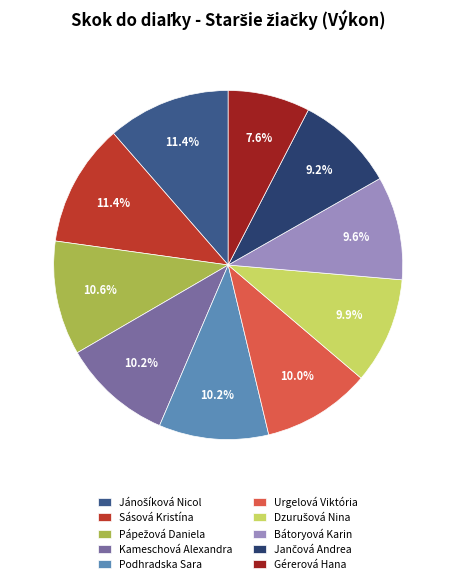

Which category has the smallest portion of the pie?

Gérerová Hana